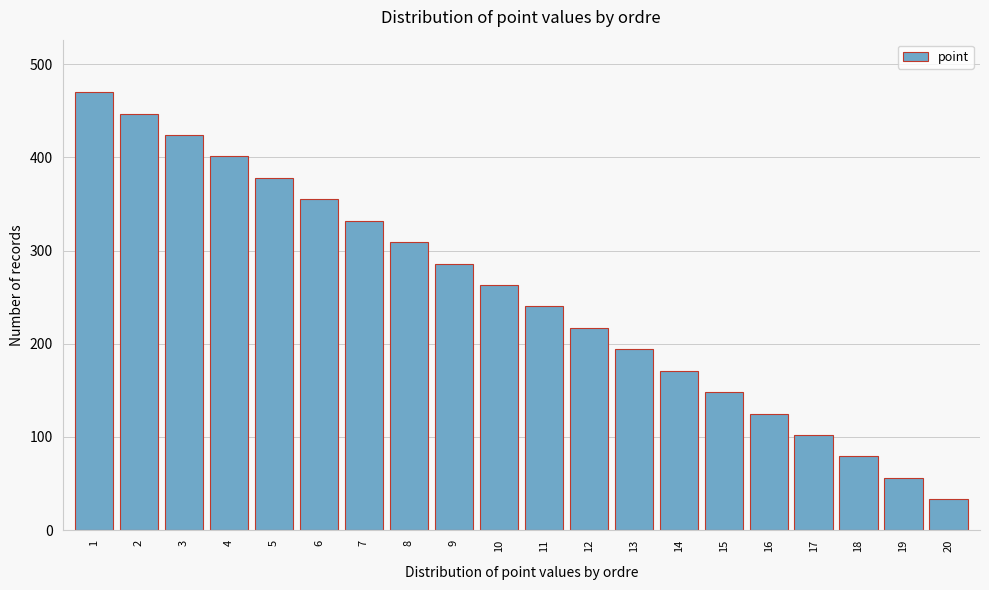

Reading left to right, list all the values displayed in this chart.

470	447	424	401	378	355	332	309	286	263	240	217	194	171	148	125	102	79	56	33